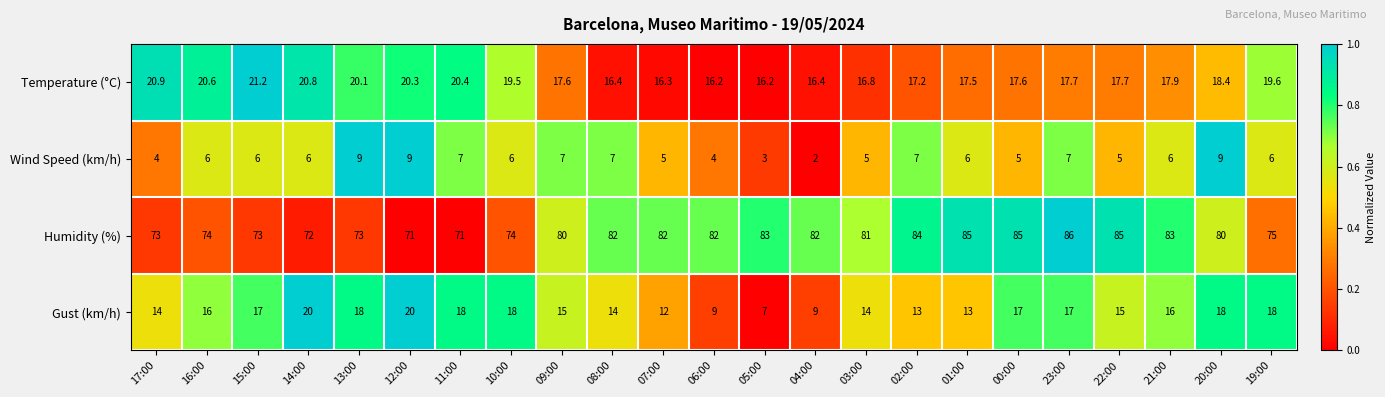

The value of Wind Speed (km/h) at 07:00 is 7.9. True or false?

False